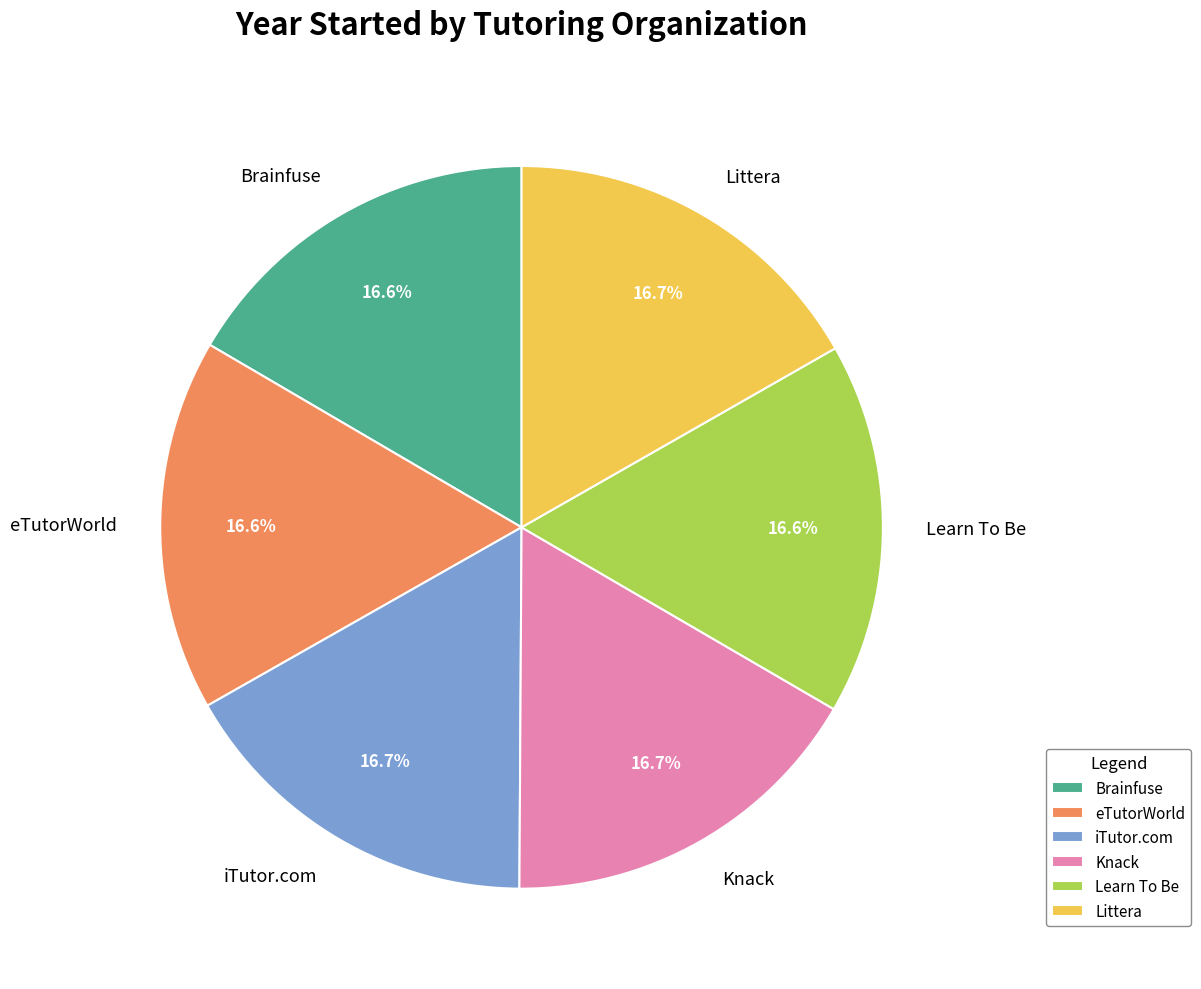

How many segments does this pie chart have?

6